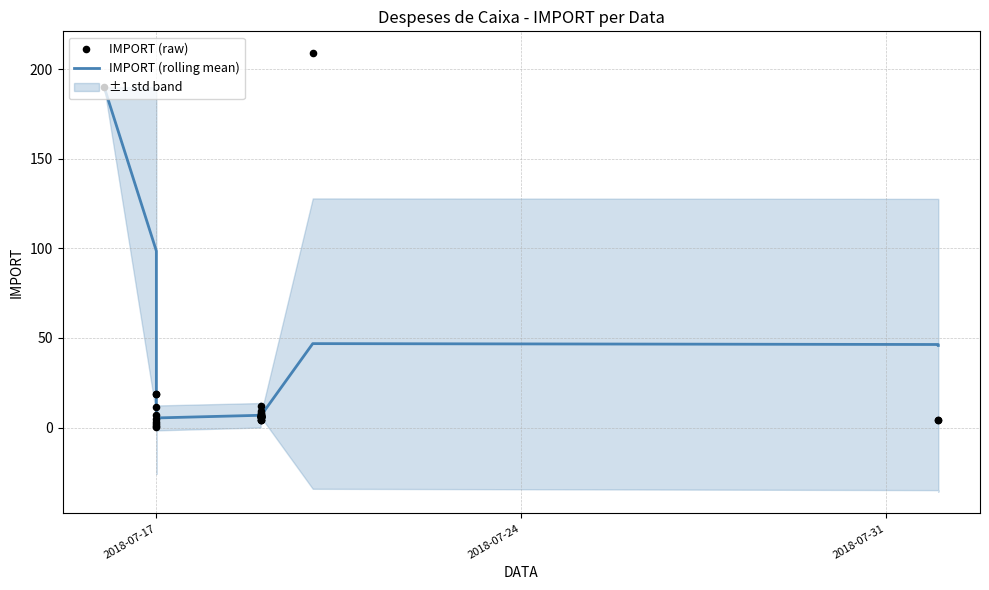

At which category is the sum across all series the highest?

2018-07-17